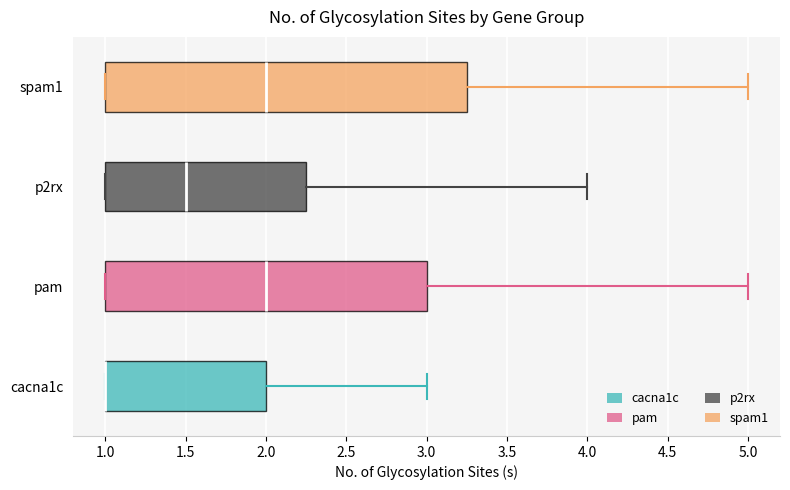

Reading bottom to top, read every box against the x-axis: the position of its median line, the range the box covers, and the ends of its whiskers. The values are not printed on the chart, so give them approximately, as read against the axis.

cacna1c: median 1.00 (drawn on the box's left edge), box 1.00 to 2.00, whiskers 1.00 to 3.00
pam: median 2.00, box 1.00 to 3.00, whiskers 1.00 to 5.00
p2rx: median 1.50, box 1.00 to 2.25, whiskers 1.00 to 4.00
spam1: median 2.00, box 1.00 to 3.25, whiskers 1.00 to 5.00